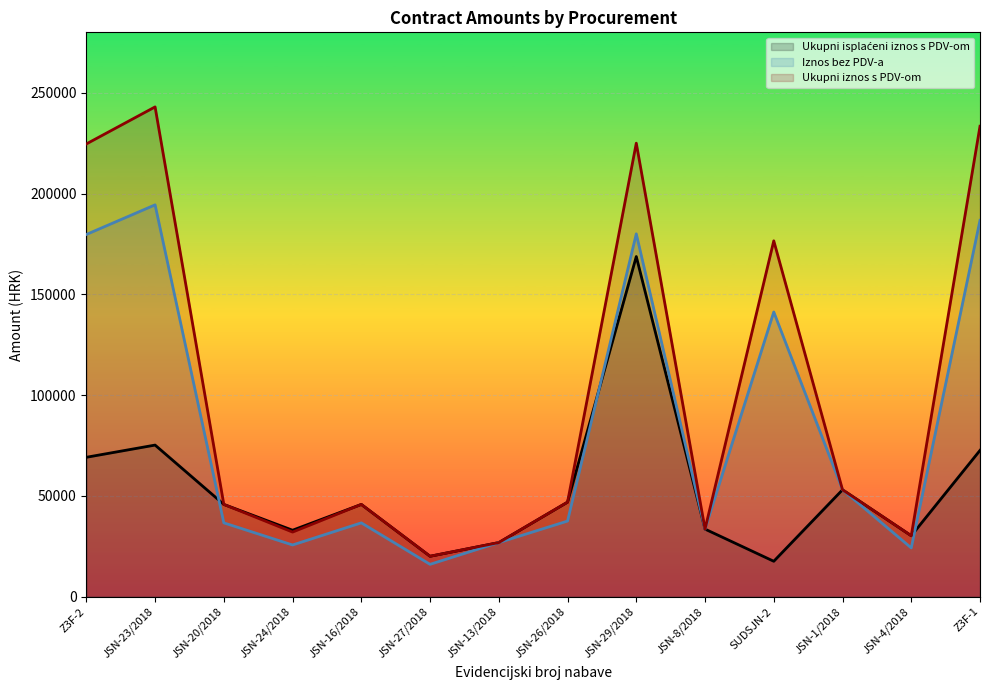

Which series has the largest range (max minus min)?

Ukupni iznos s PDV-om